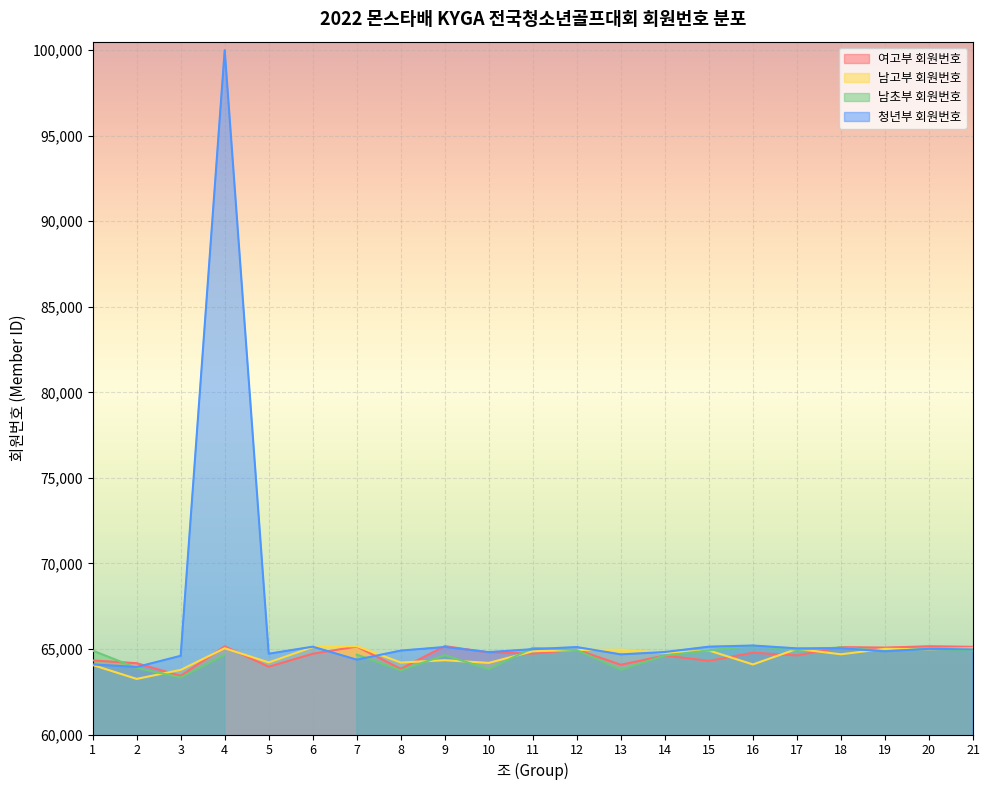

The value of 남고부 회원번호 at 2 is 63250. True or false?

True